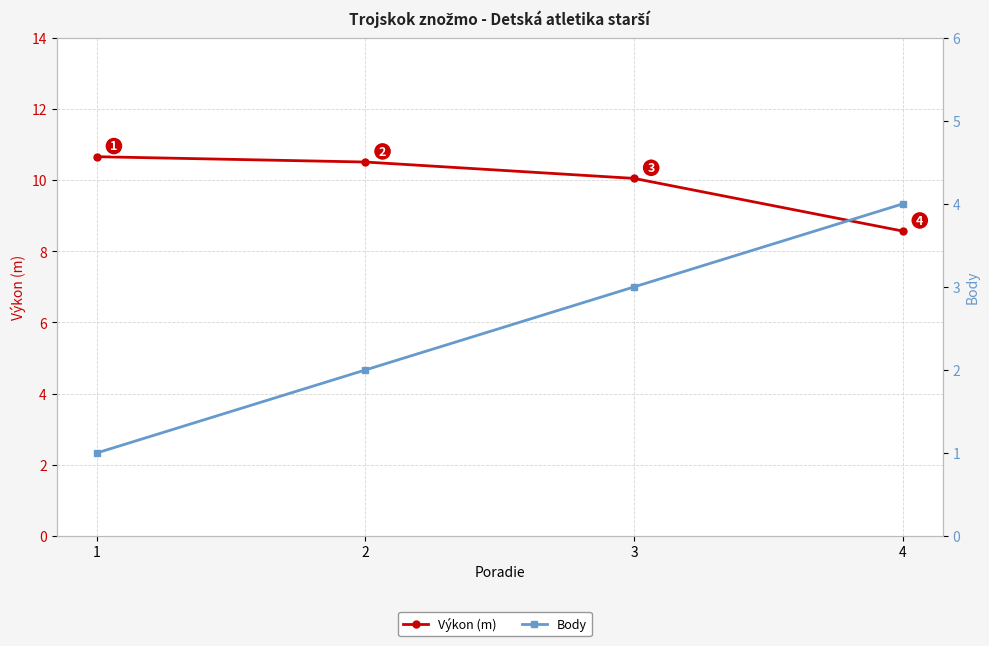

Rank the series by their maximum value, from highest to lowest.

Výkon (m), Body